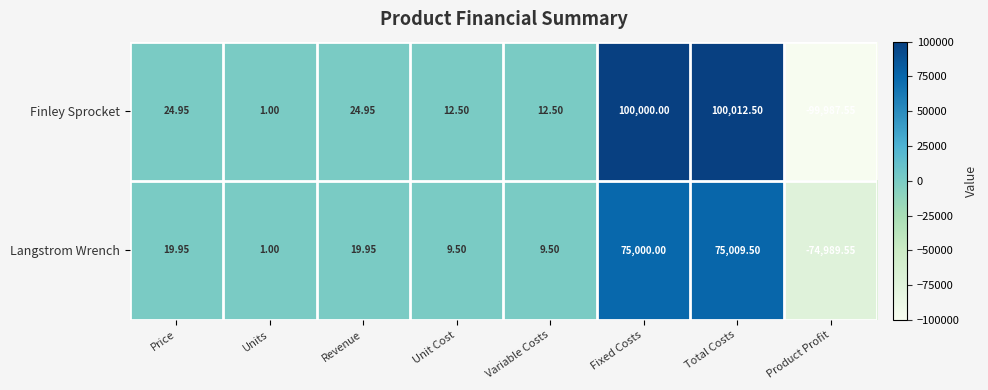

Is the value of Langstrom Wrench at Revenue greater than the value of Finley Sprocket at Total Costs?

No